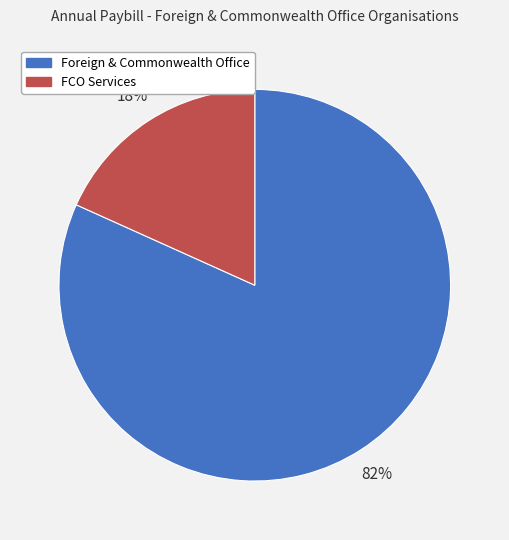

Which category has the biggest portion of the pie?

Foreign & Commonwealth Office